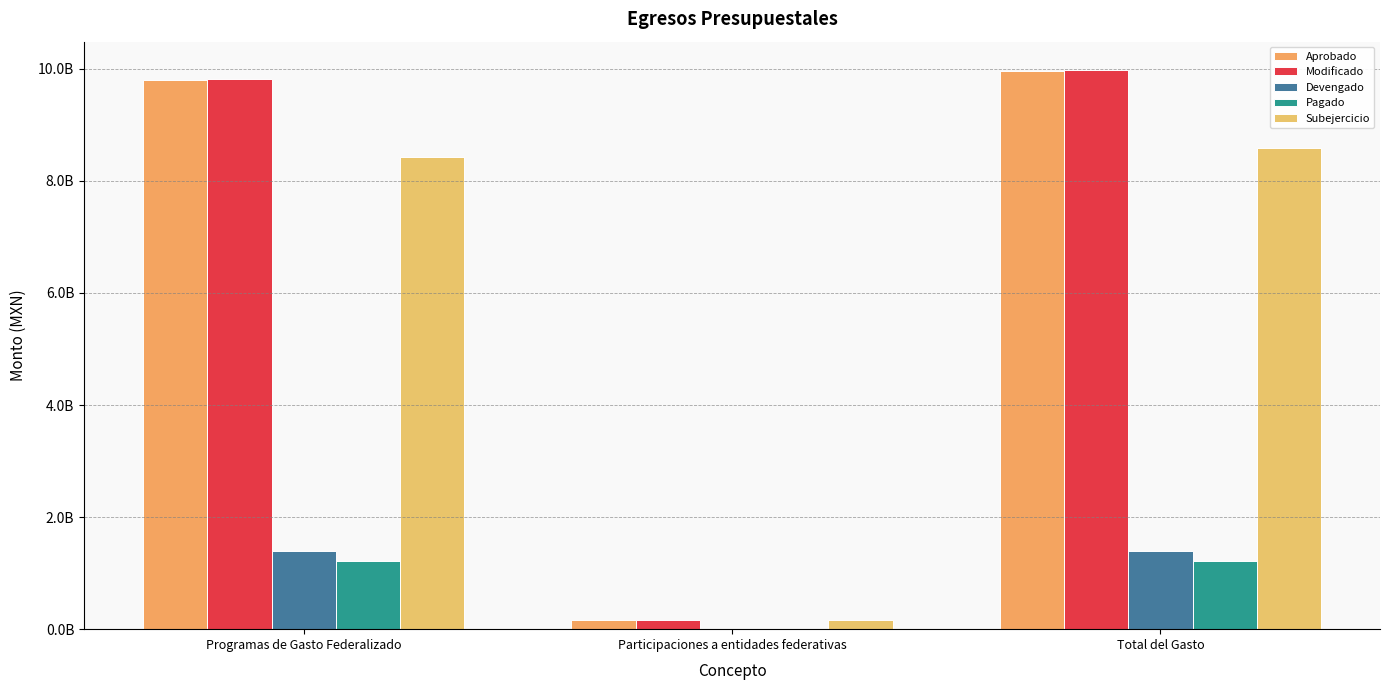

Does the chart contain stacked bars?

No